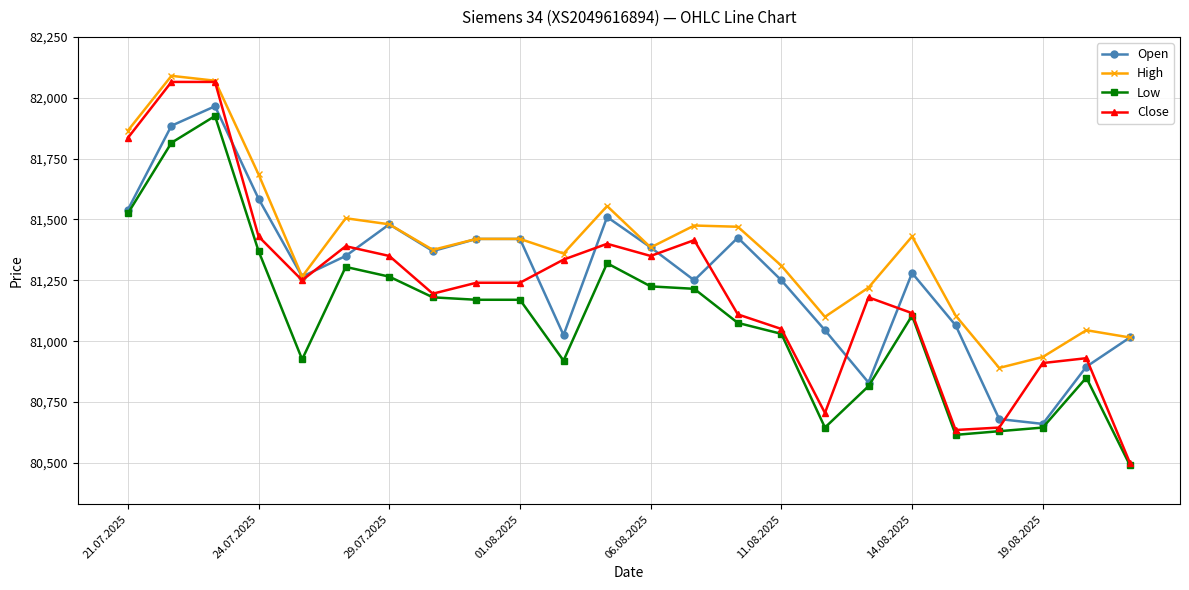

What is the difference between the maximum and minimum values in the High series?

1200